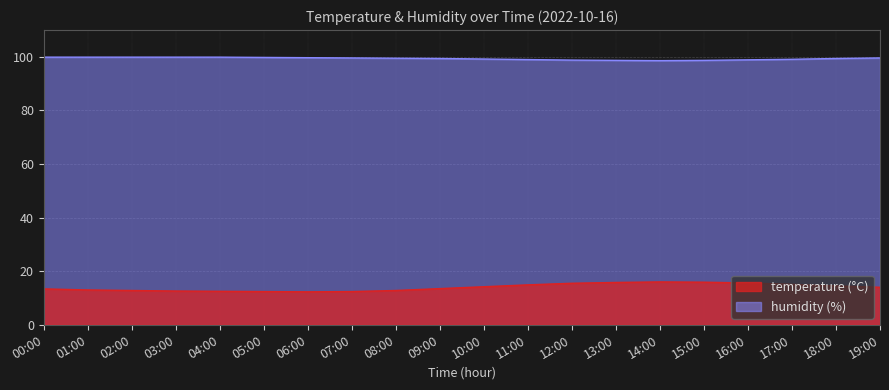

True or false: temperature and humidity cross at least once.

False